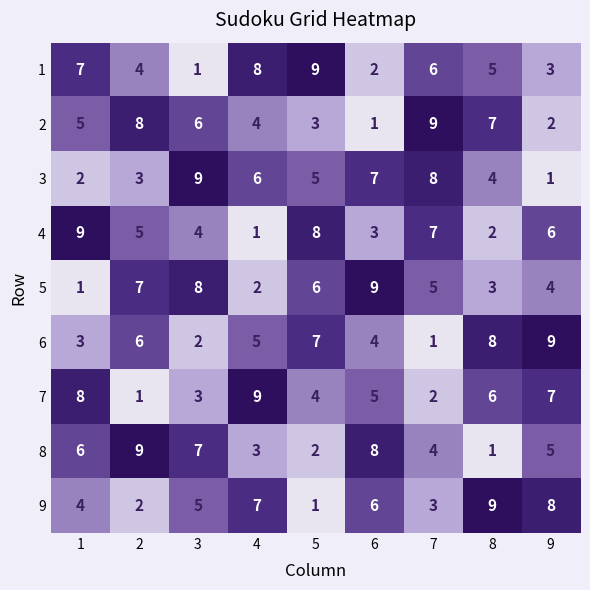

What is the average value of the 5 series?

5